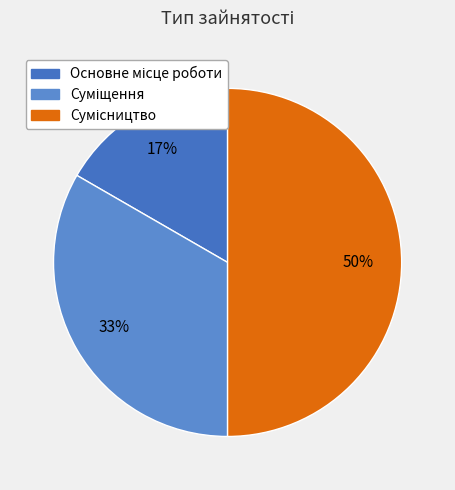

The Сумісництво slice represents 50% of the pie. True or false?

True